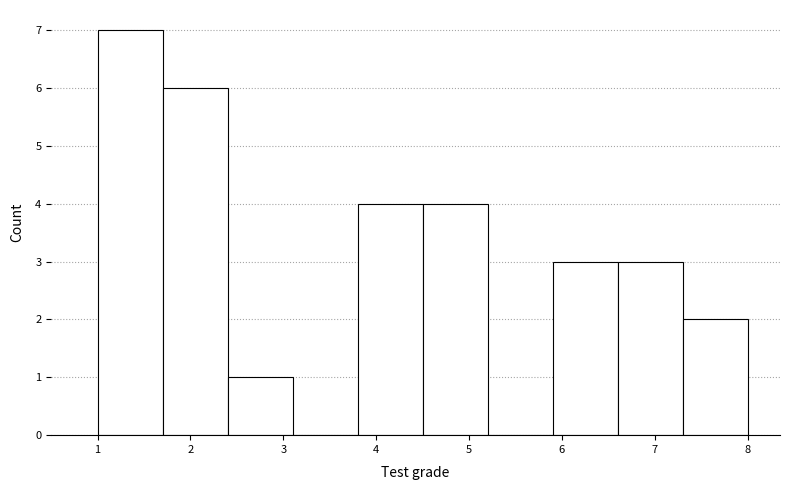

What is the height of the bar covering 6.6 to 7.3 on the x-axis? The values are not printed on the chart, so give them approximately, as read against the axis.

3